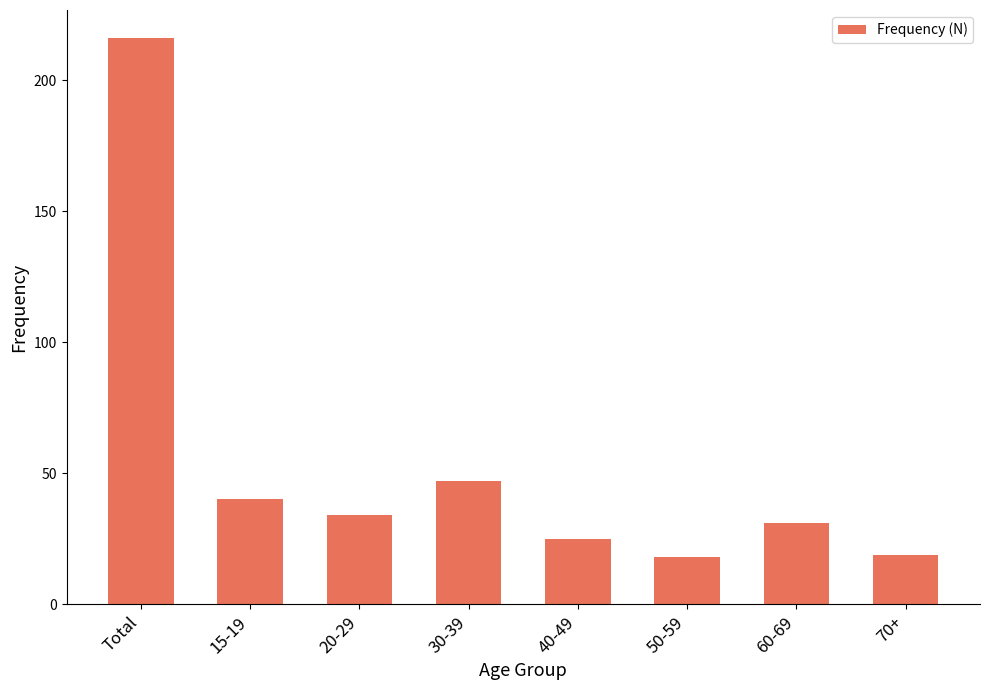

Which has a higher value, 20-29 or 70+?

20-29